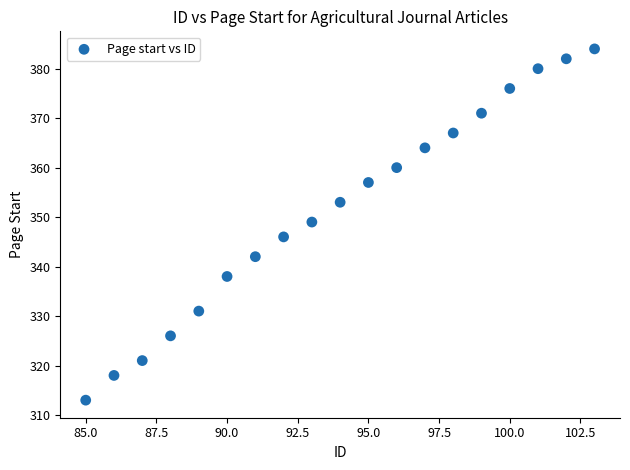

What is the range of Y values (max minus min)?

71